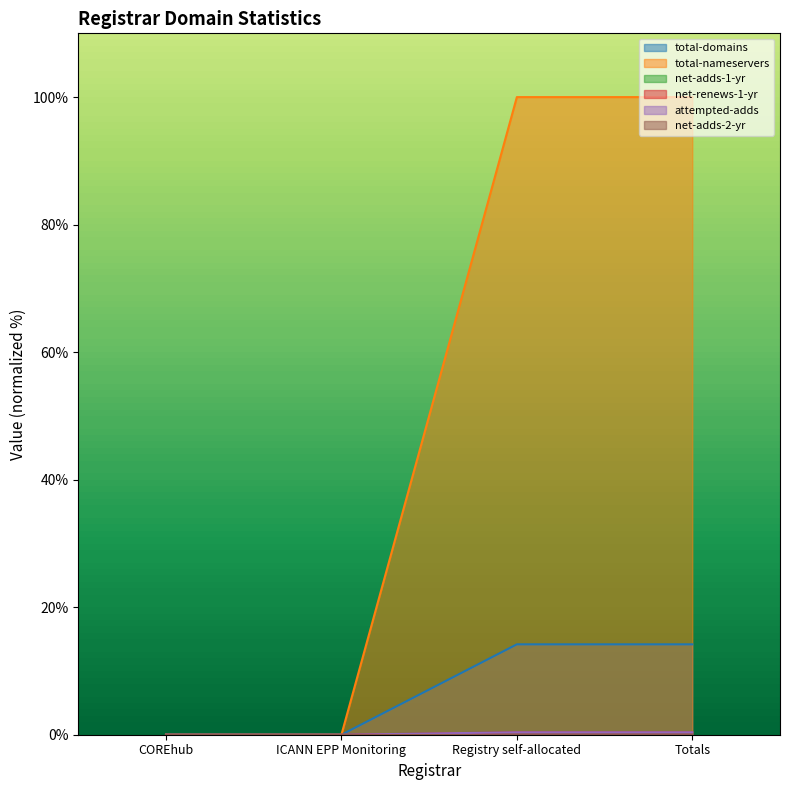

True or false: total-domains has more than 0 interior local peaks.

False